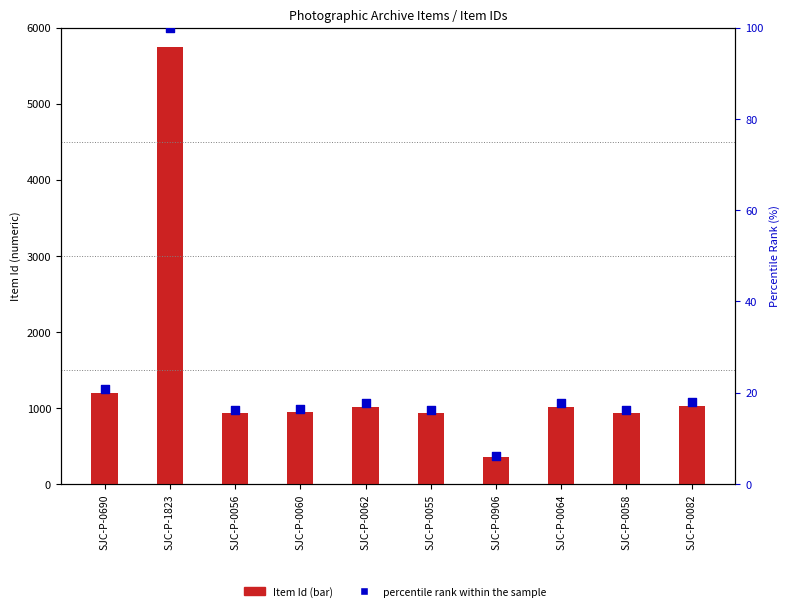

Is the value of Item Id at SJC-P-1823 greater than the value of percentile rank within the sample at SJC-P-0062?

Yes